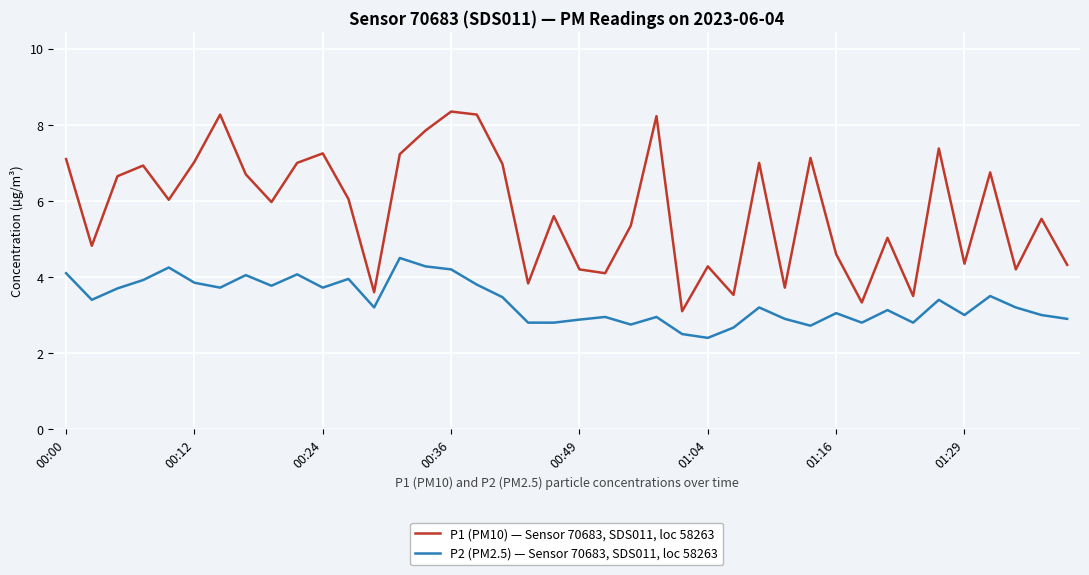

True or false: P1 (PM10) — Sensor 70683, SDS011, loc 58263 and P2 (PM2.5) — Sensor 70683, SDS011, loc 58263 intersect in this chart.

False